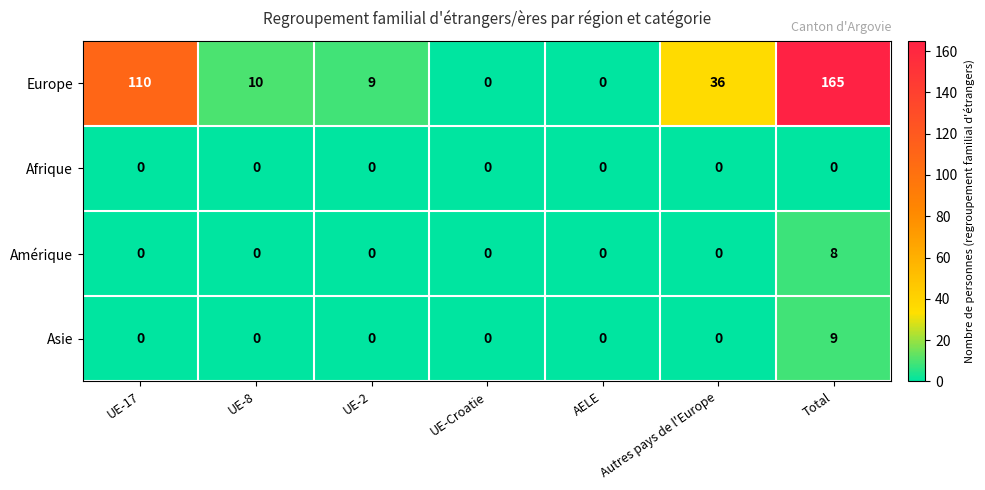

Which series has the largest total across all categories?

Europe